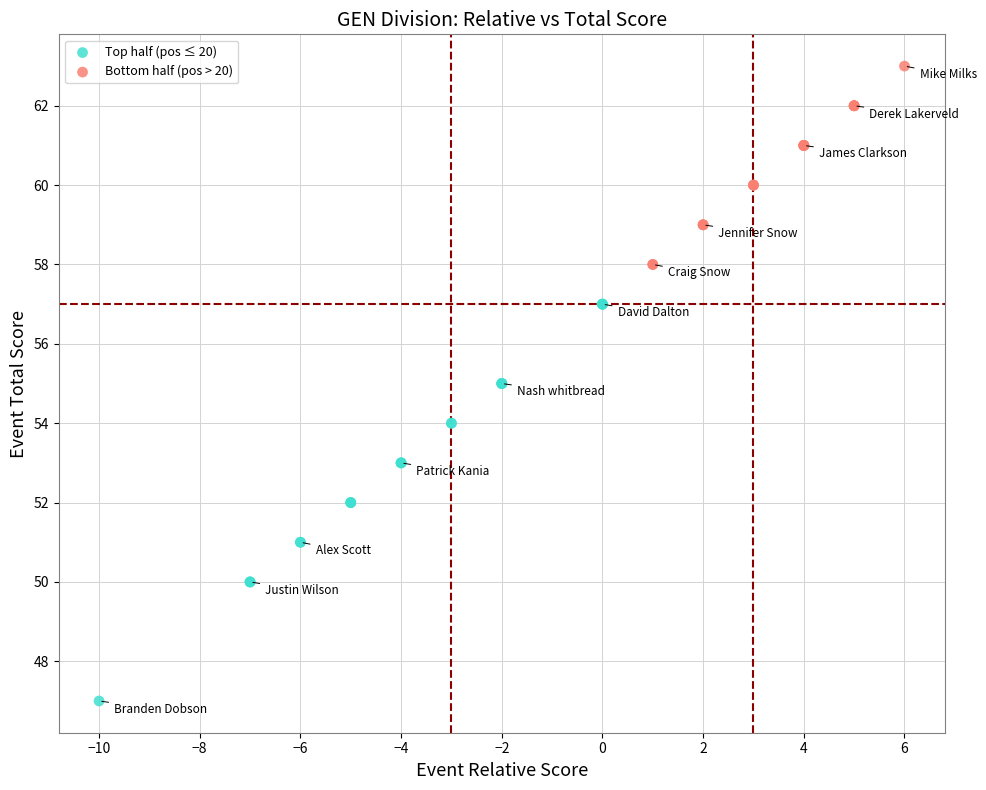

Which series has the widest spread of Y values?

Top half (pos ≤ 20)